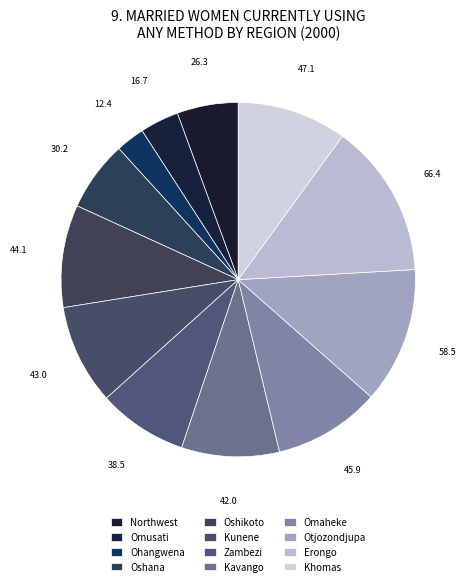

True or false: Oshana accounts for 6% of the total.

True